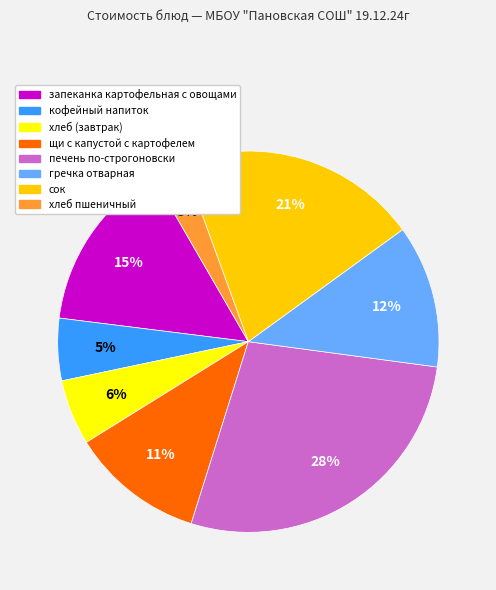

Do хлеб (завтрак) and хлеб пшеничный together represent more than half of the pie?

No